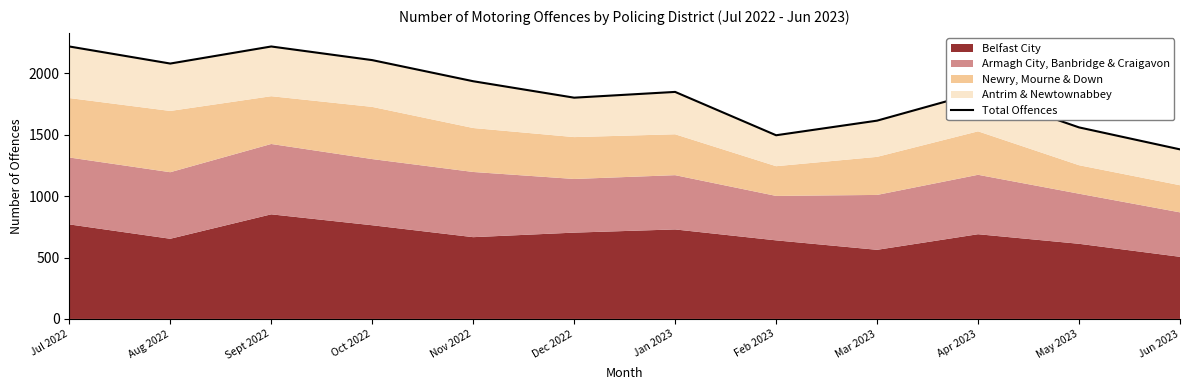

Where is the first local minimum?

Aug 2022